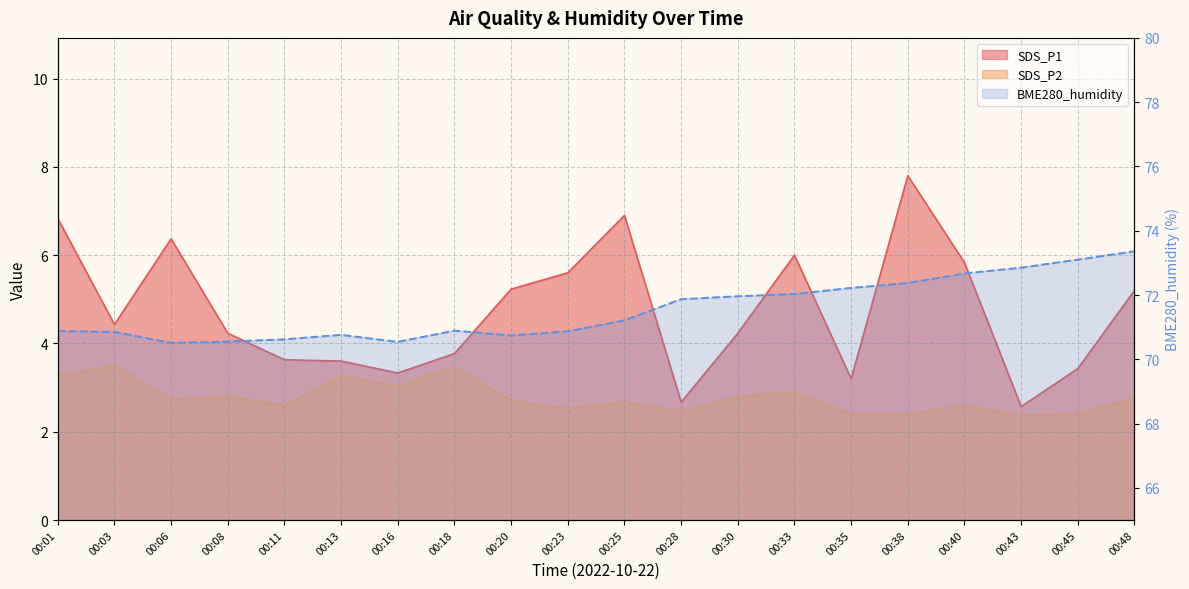

The value of BME280_humidity at 00:11 is 70.6. True or false?

True